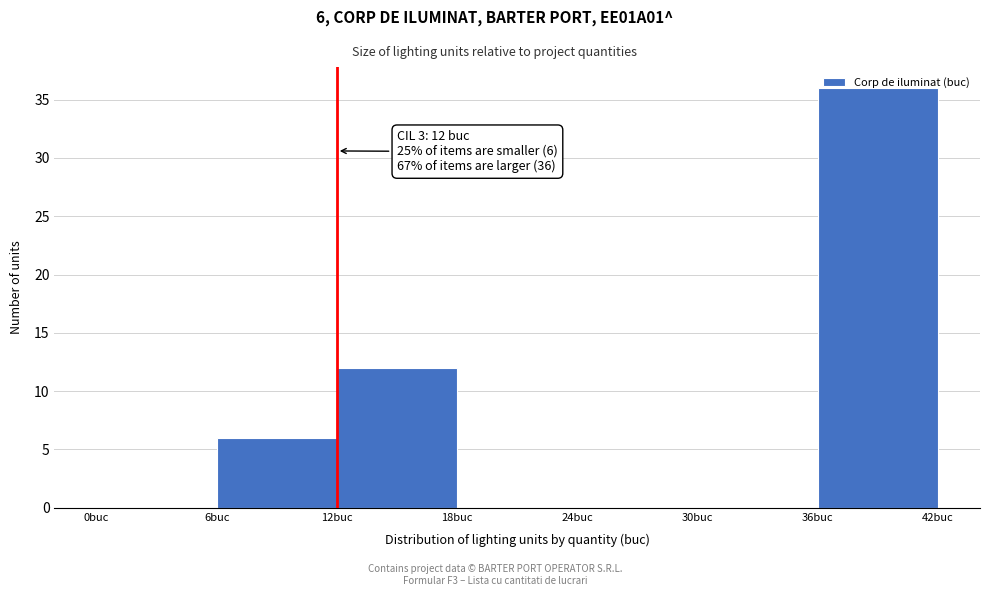

Which range on the x-axis has the tallest bar?

36 to 42